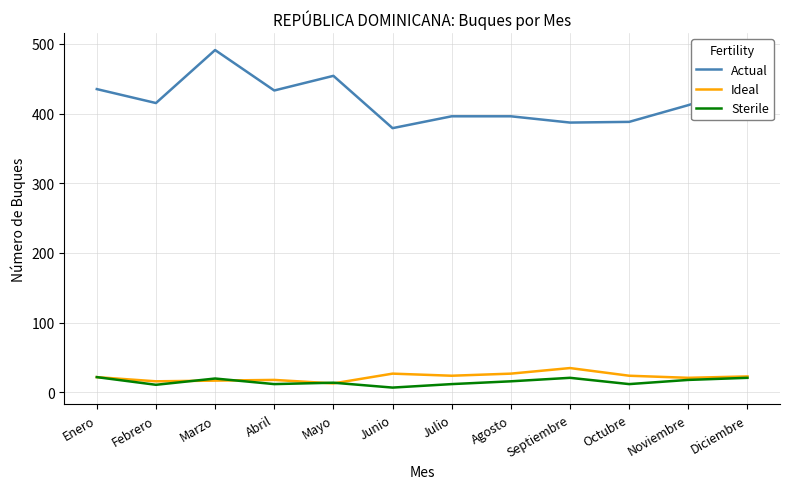

Rank the series at Agosto from highest to lowest value.

Actual, Ideal, Sterile